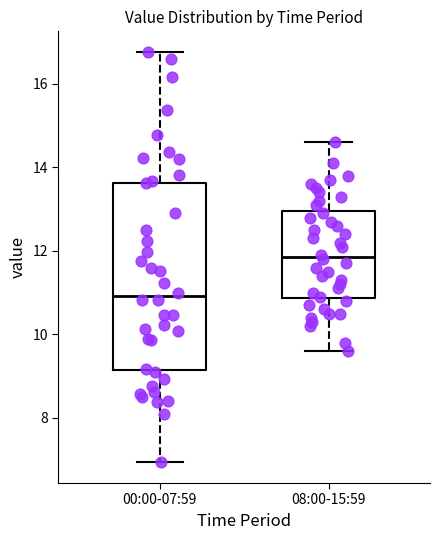

Comparing the boxes themselves (not the whiskers), which one is the tallest?

00:00-07:59